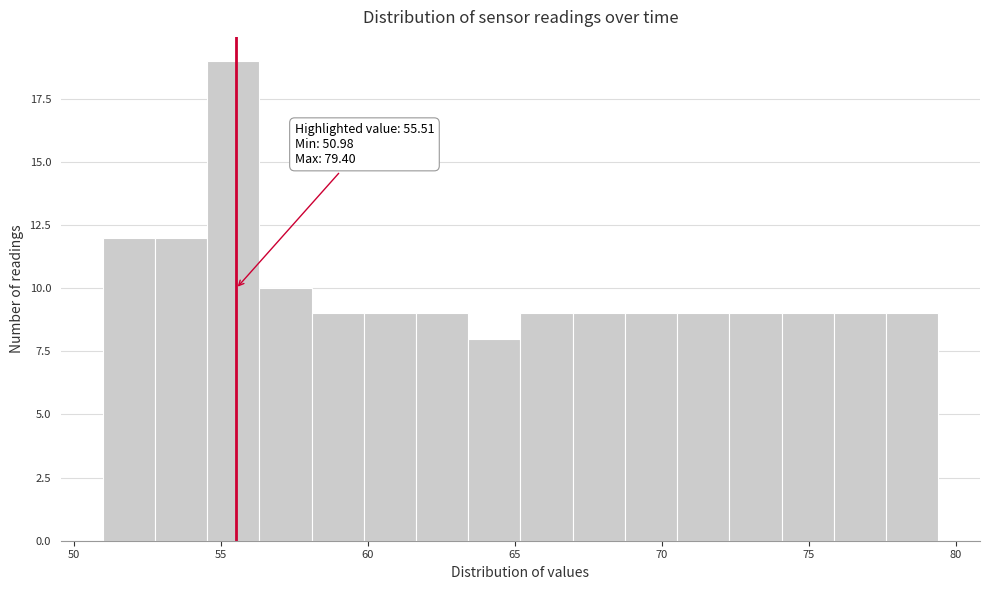

Around what value on the x-axis is the tallest bar? Give the approximate position of its centre, as read against the axis.

55.5